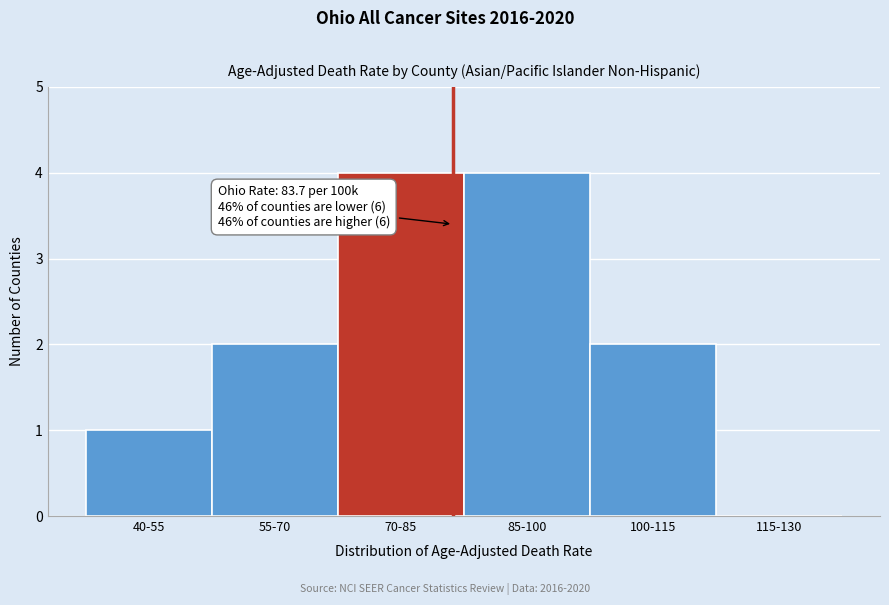

Reading left to right, what are all the values shown in this chart?

40-55=1	55-70=2	70-85=4	85-100=4	100-115=2	115-130=0